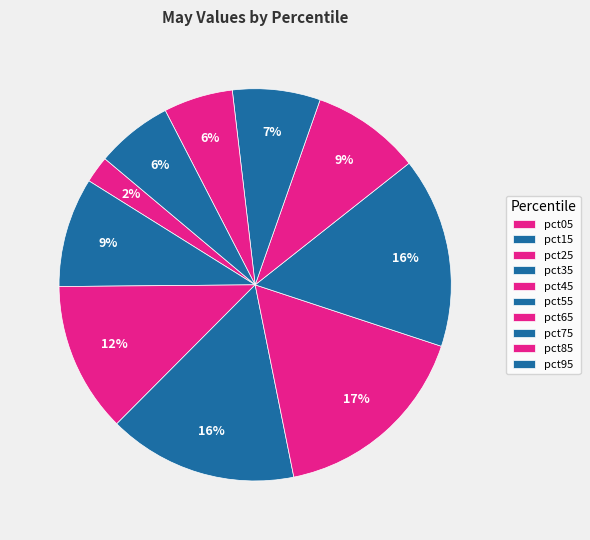

Is it true that pct45 is 17% of the pie?

True